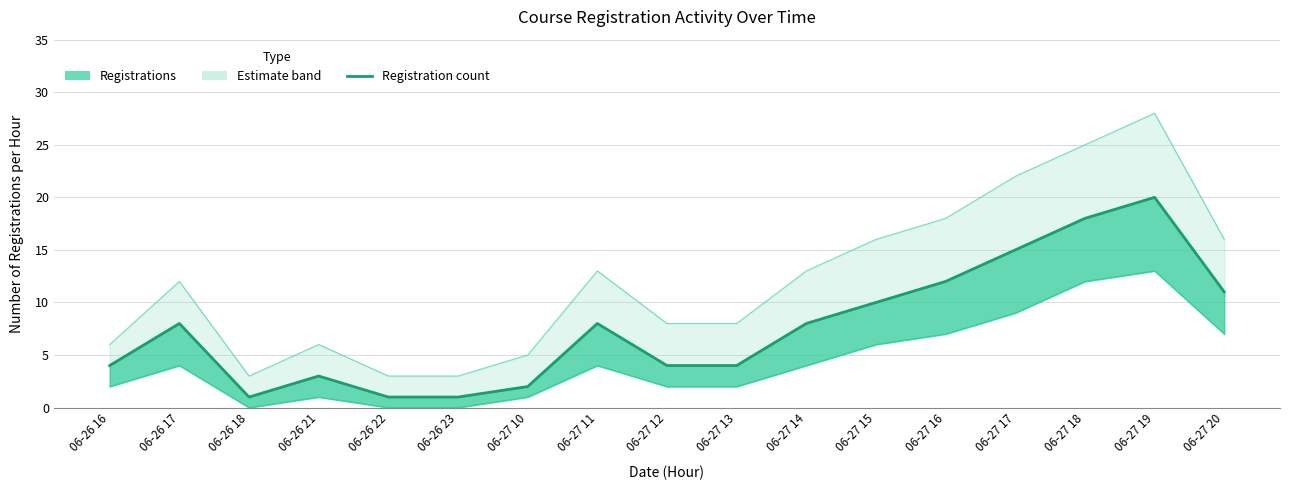

Between 06-27 14 and 06-27 12, which is larger?

06-27 14